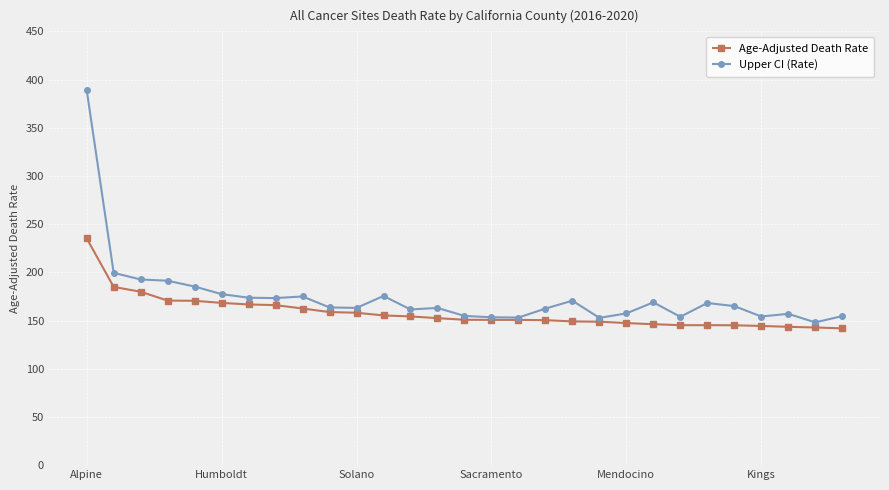

What is the value of the Upper CI (Rate) point at the 23rd from the left?

153.9